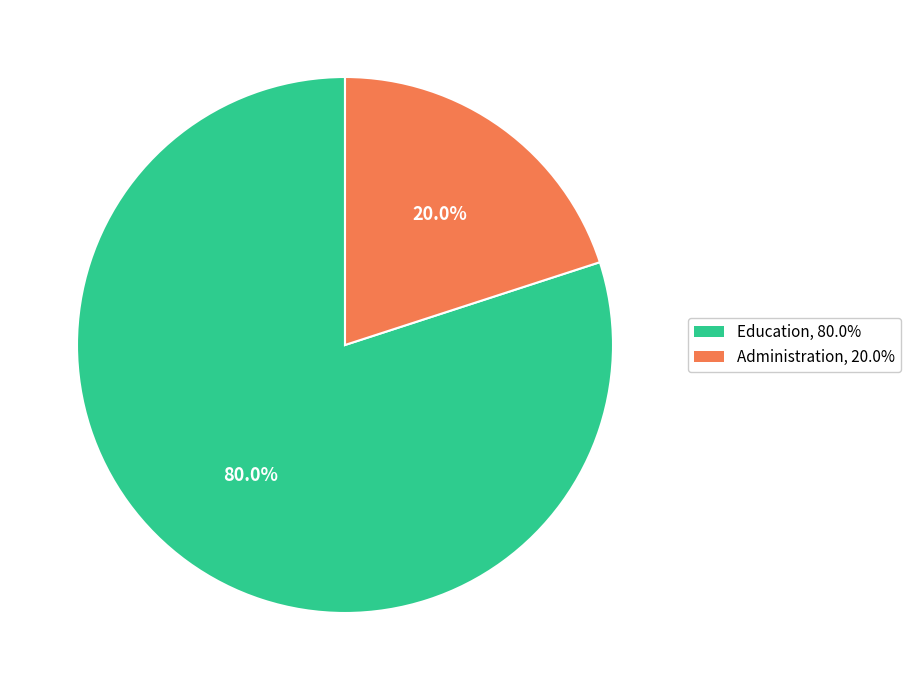

To the nearest percent, what is the difference between the largest and smallest slice percentages?

60%